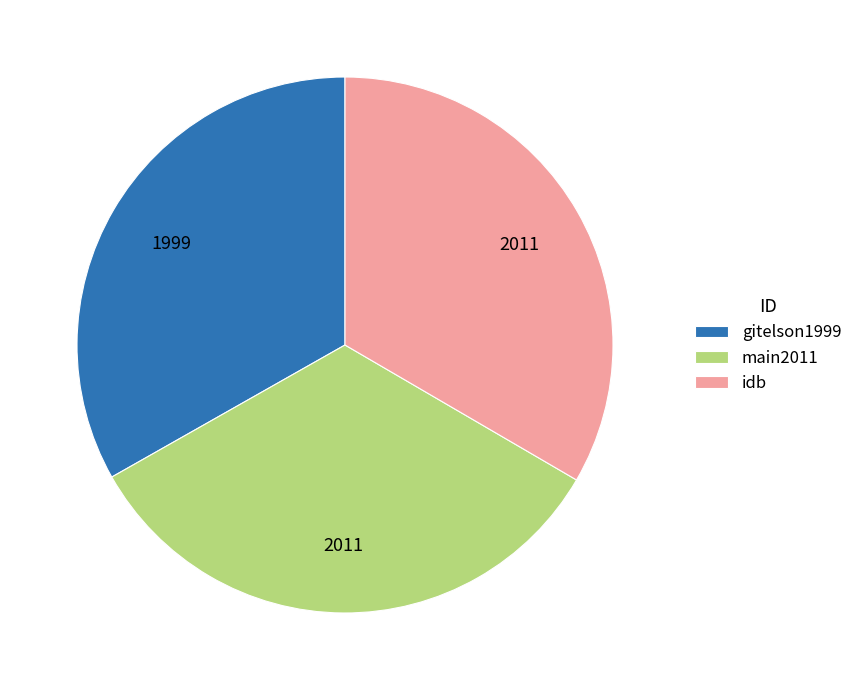

Does any single category account for the majority?

No